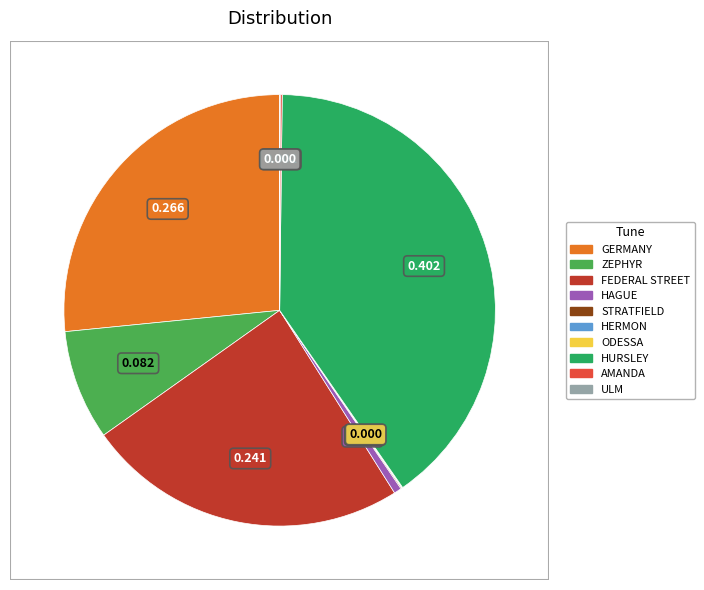

Is there a majority slice in this chart?

No